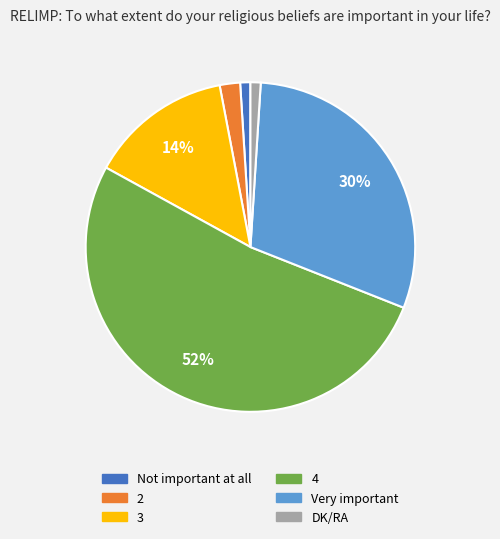

The 3 slice represents 22% of the pie. True or false?

False